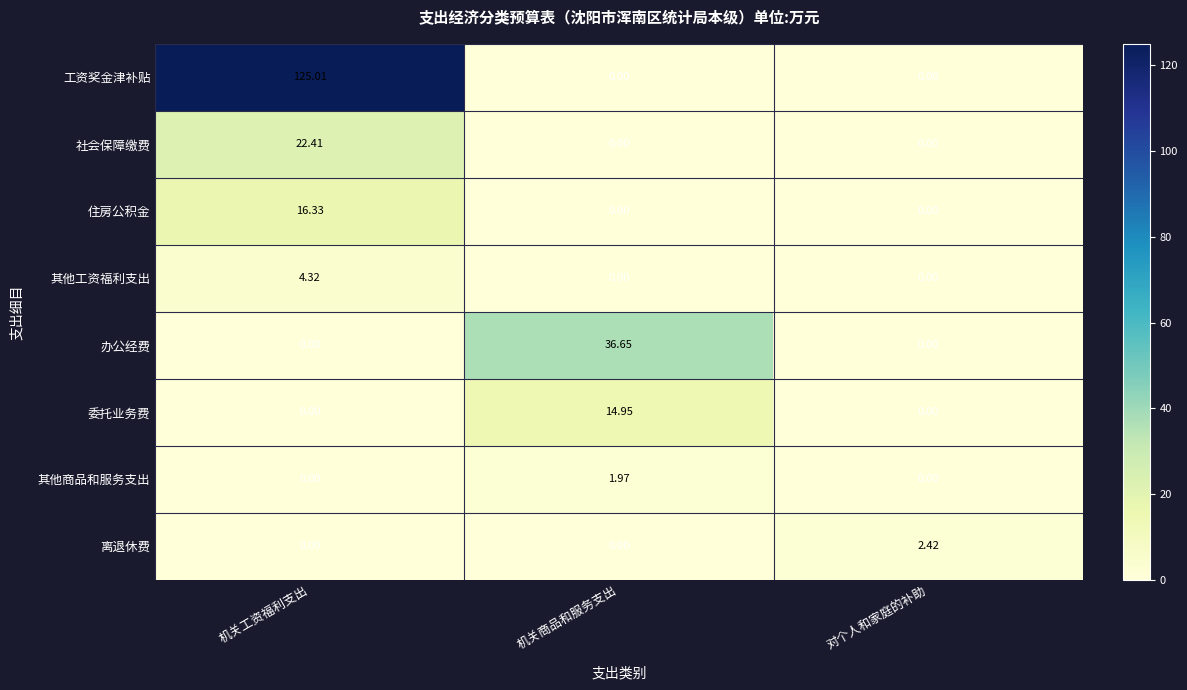

List the series in order of their peak value, highest first.

工资奖金津补贴, 办公经费, 社会保障缴费, 住房公积金, 委托业务费, 其他工资福利支出, 离退休费, 其他商品和服务支出